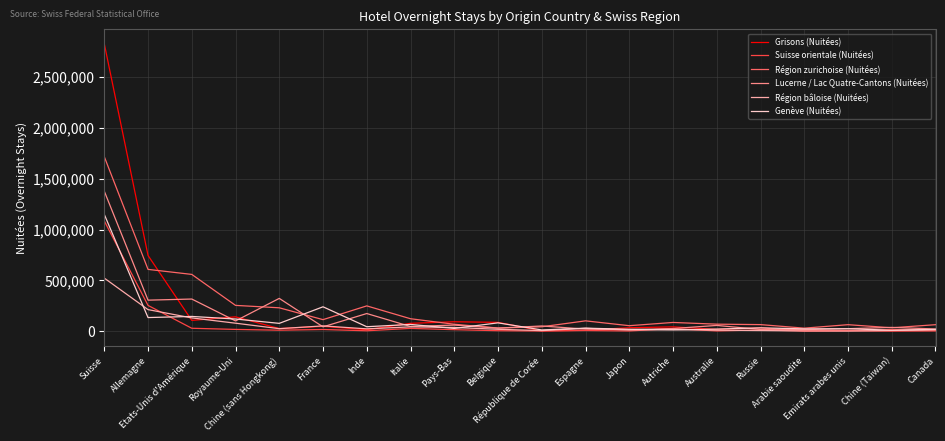

Which series has the widest spread of values?

Grisons (Nuitées)